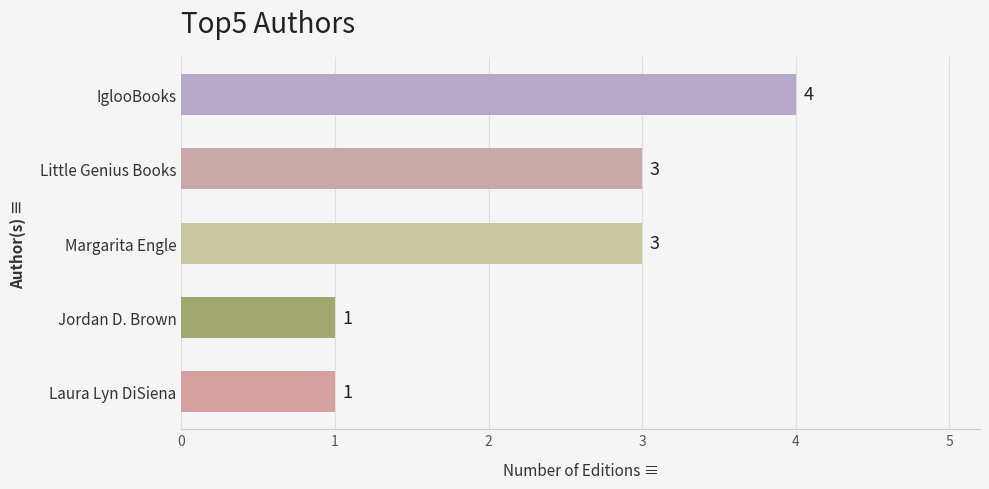

What is the approximate value at Little Genius Books?

3